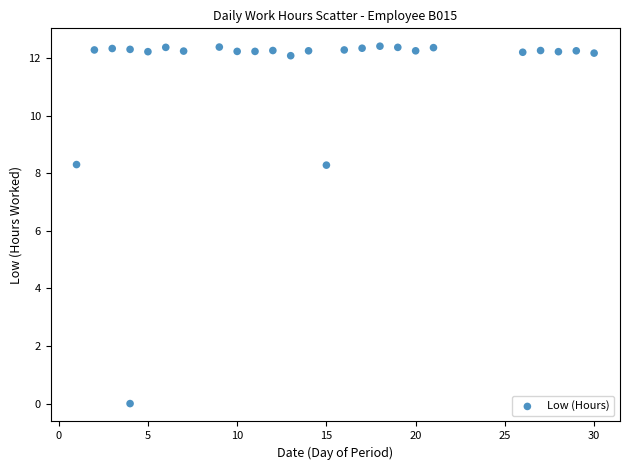

What is the range of Y values (max minus min)?

12.4